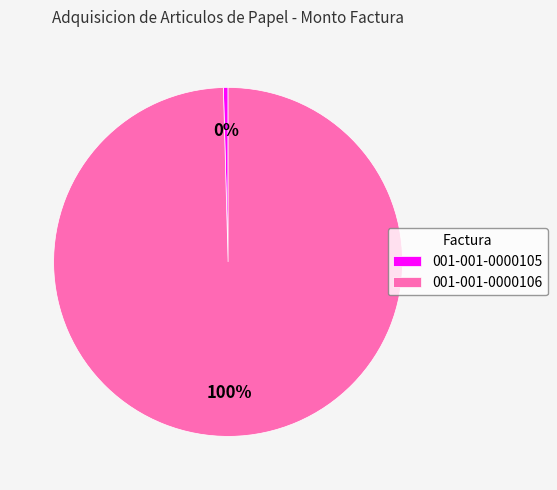

Is it true that 001-001-0000106 is 100% of the pie?

True